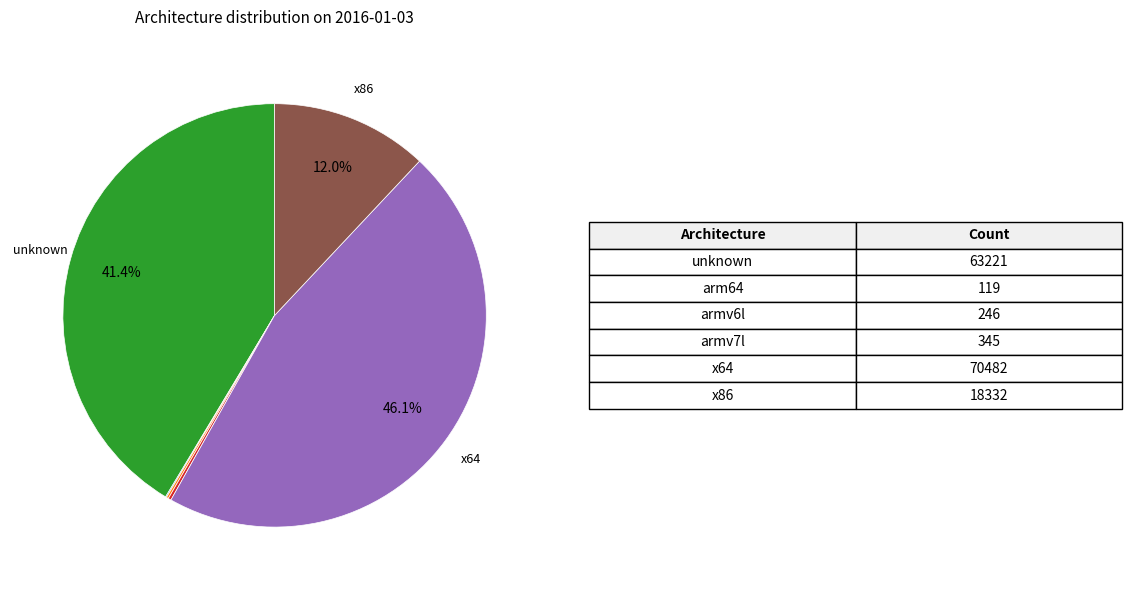

Does any single category account for the majority?

No